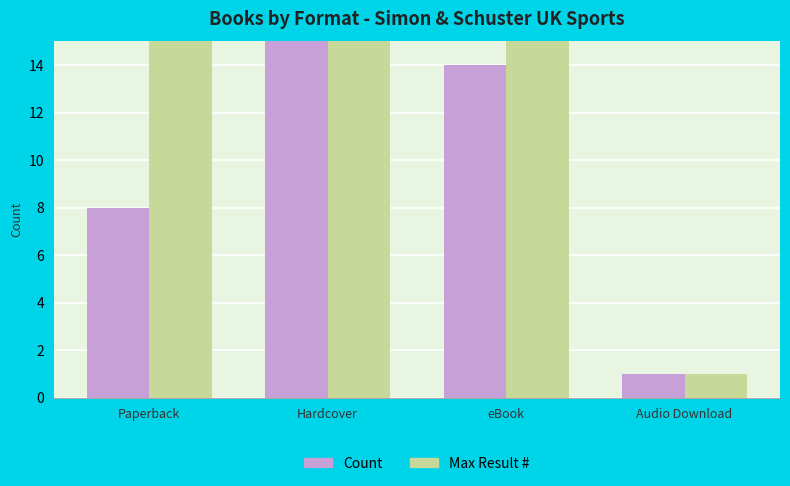

The value of Max Result # at Paperback is 30. True or false?

False